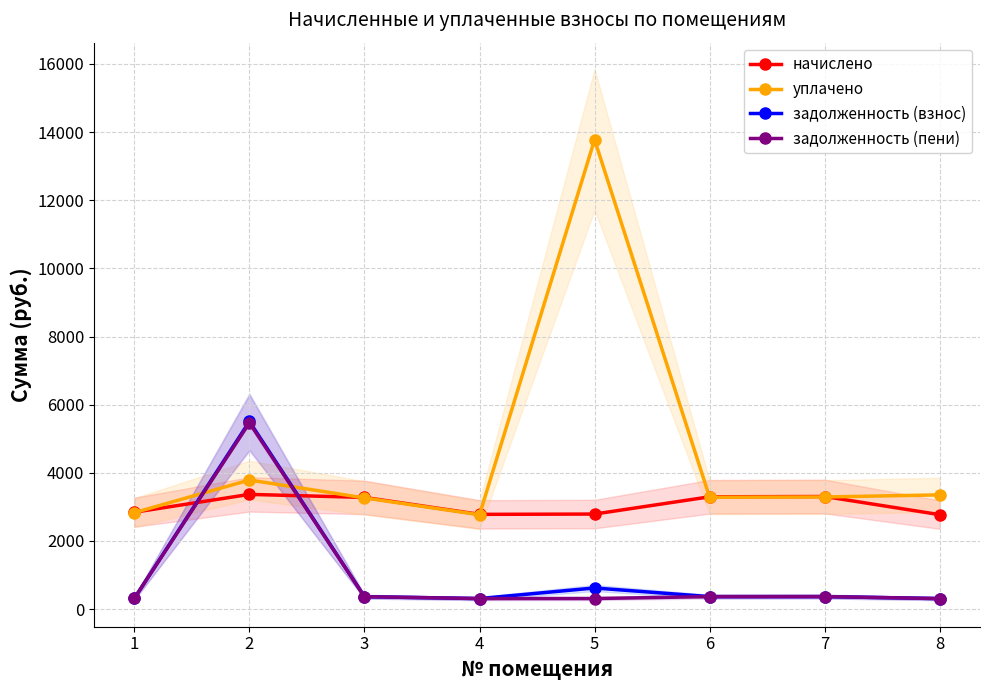

Rank the categories by задолженность (пени) value from lowest to highest.

8, 4, 5, 1, 3, 6, 7, 2